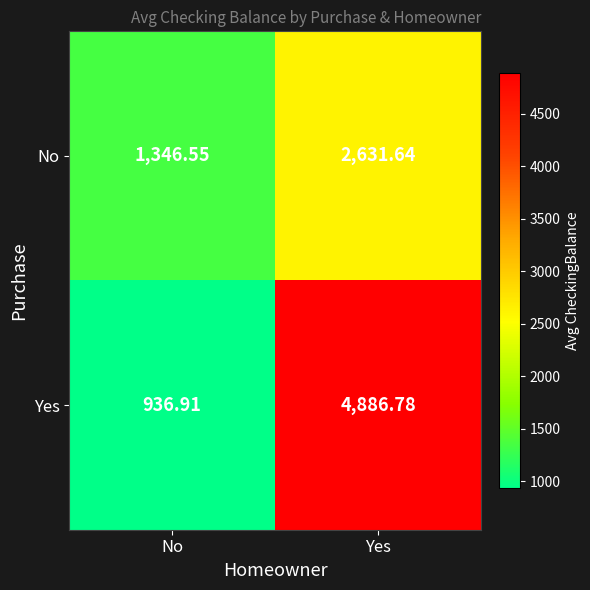

How many distinct data groups are displayed?

2